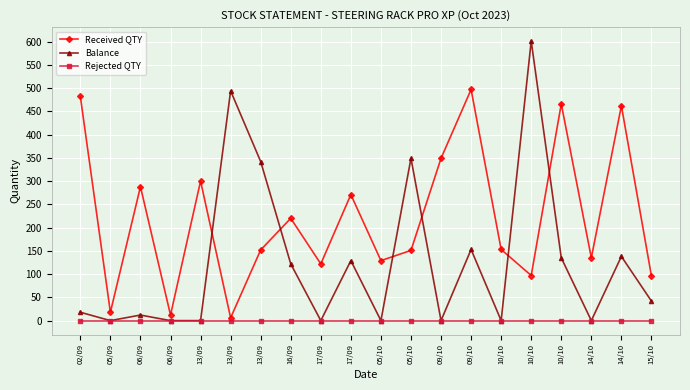

What is the label of the 13th point from the right?

16/09